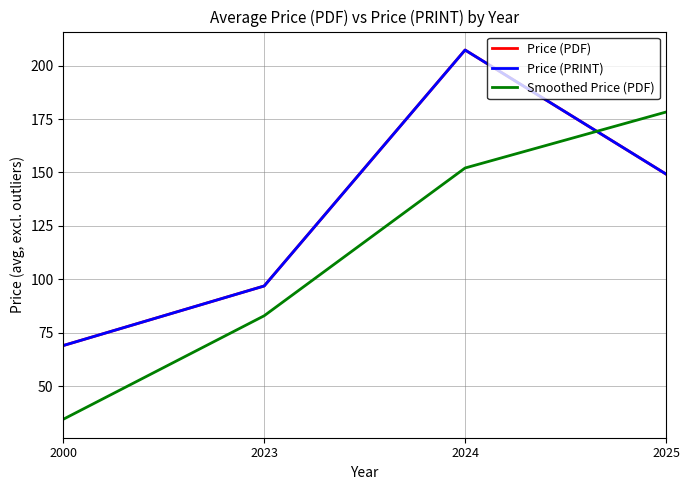

Reading left to right, transcribe all the data shown in this chart.

Price (PDF): 69.0	96.9	207.3	149.3
Price (PRINT): 69.0	96.9	207.3	149.3
Smoothed Price (PDF): 34.5	82.9	152.1	178.3